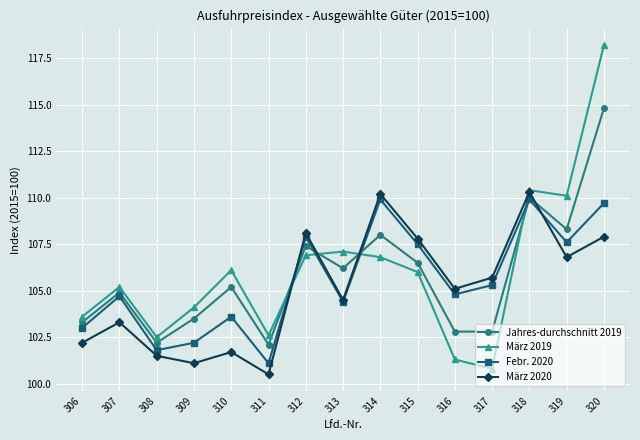

Count the number of data series in this chart.

4